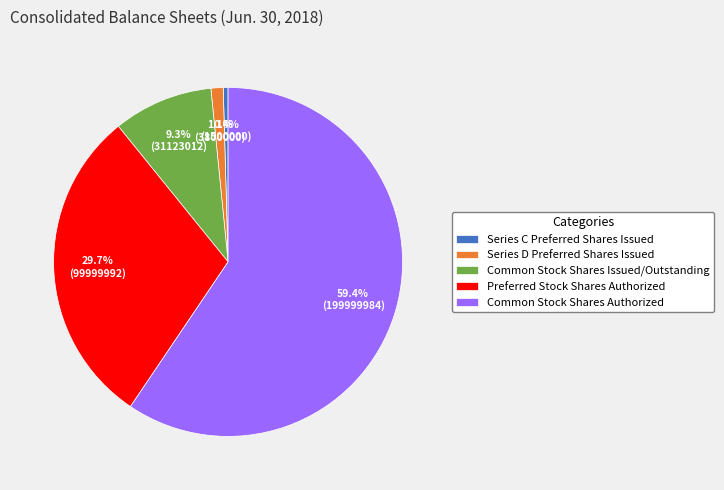

What is the total percentage of Preferred Stock Shares Authorized and Common Stock Shares Authorized?

89.2%